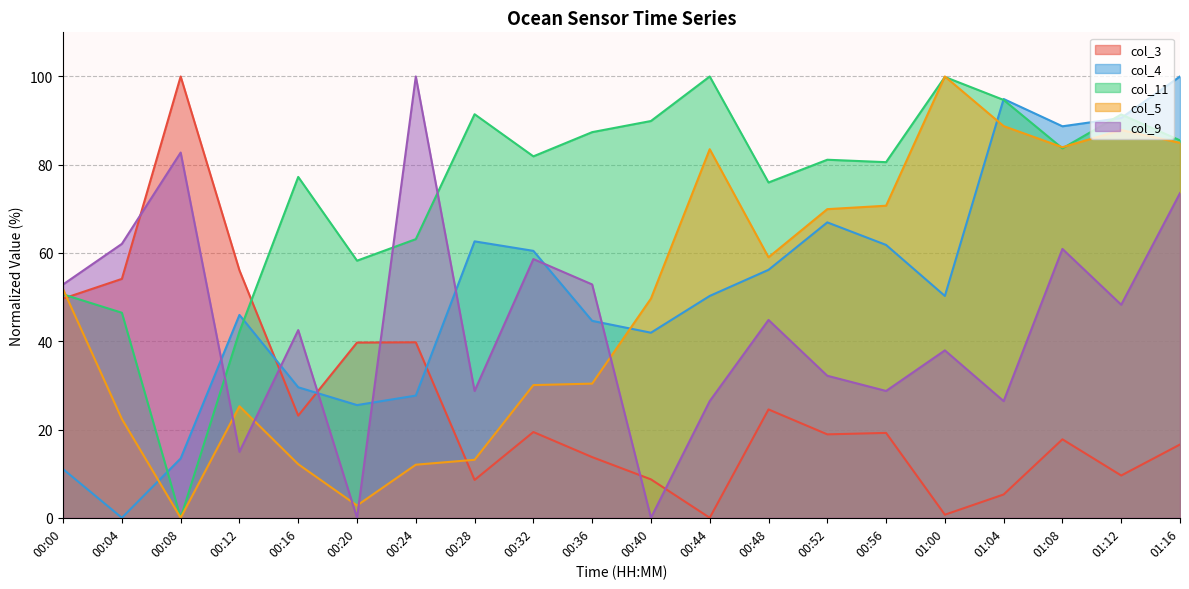

The col_5 series shows 19.0 at 00:36. True or false?

False